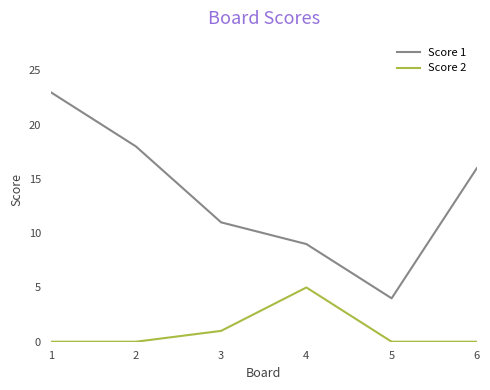

Reading left to right, list all the values displayed in this chart.

Score 1: 1=23	2=18	3=11	4=9	5=4	6=16
Score 2: 1=0	2=0	3=1	4=5	5=0	6=0